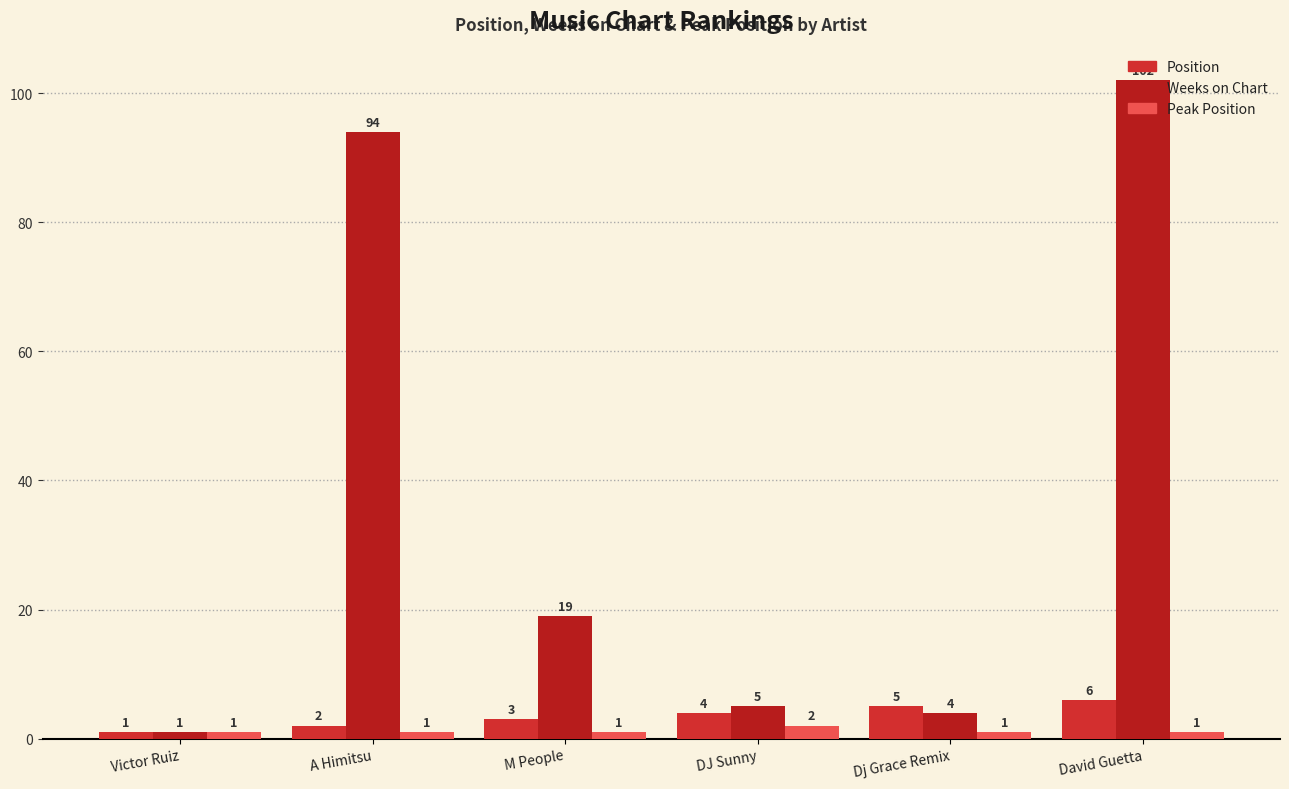

Reading right to left, transcribe all the data shown in this chart.

Position: 6	5	4	3	2	1
Weeks on Chart: 102	4	5	19	94	1
Peak Position: 1	1	2	1	1	1